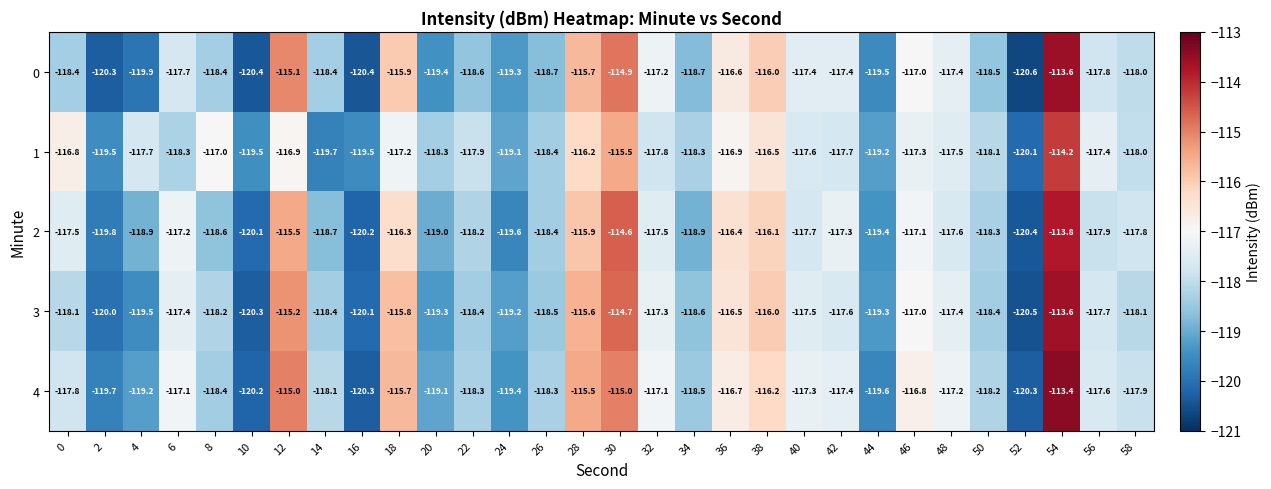

Is the value of 2 at 34 greater than the value of 4 at 38?

No